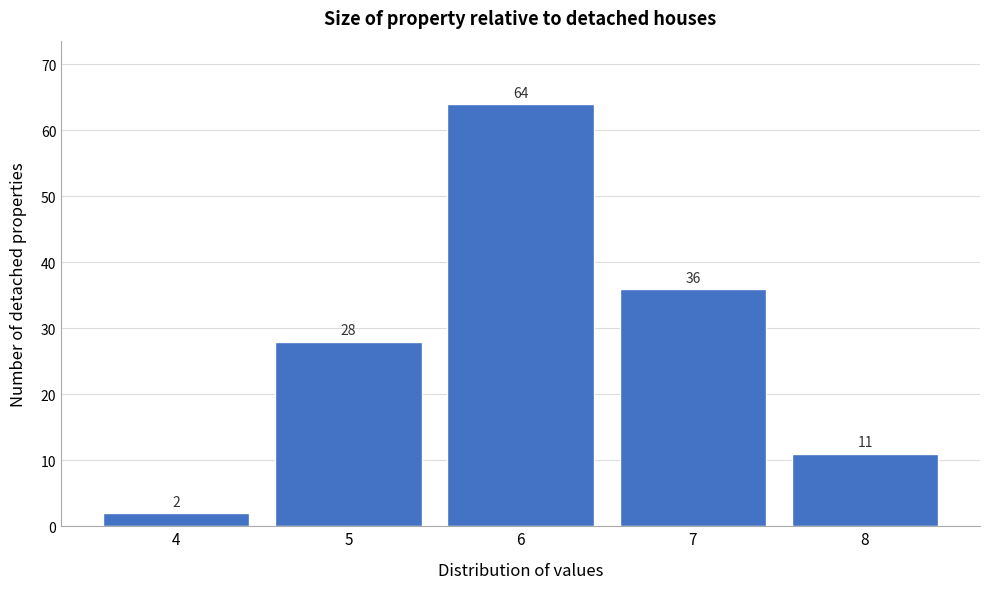

Reading left to right, list all the values displayed in this chart.

4=2	5=28	6=64	7=36	8=11